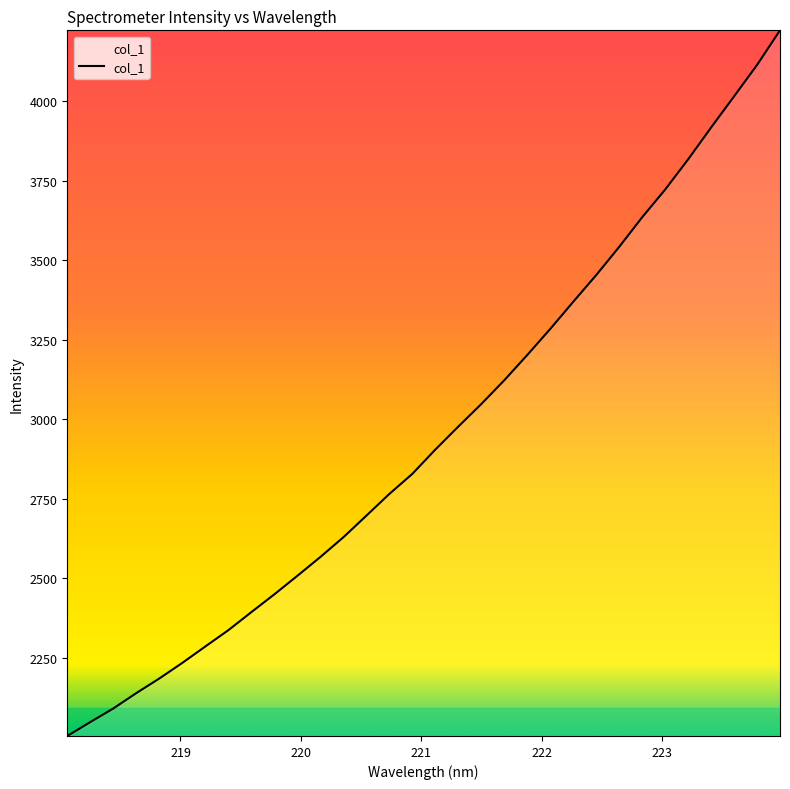

What is the smallest value displayed?

2004.7